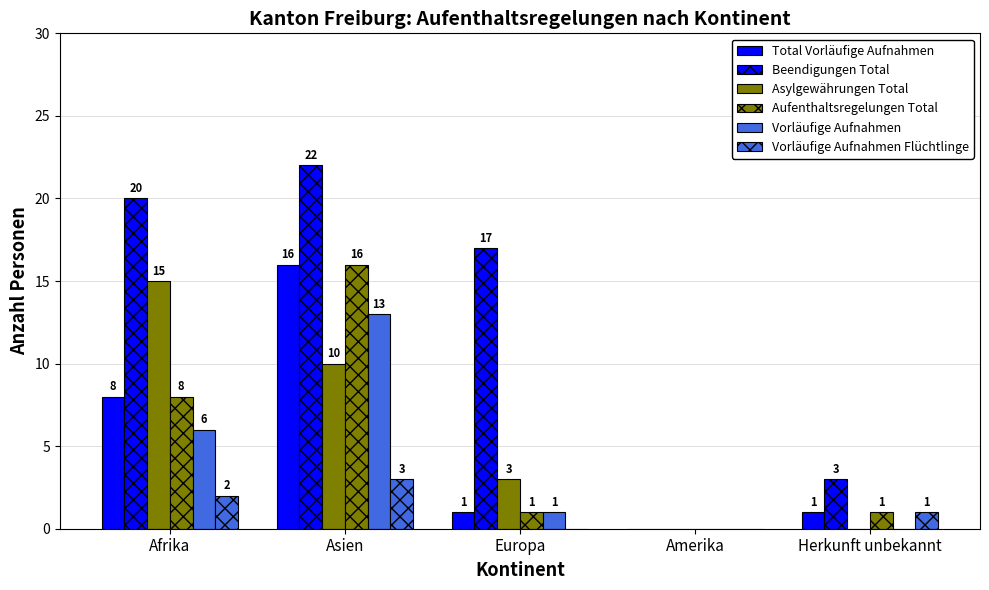

Which series has the widest spread of values?

Beendigungen Total